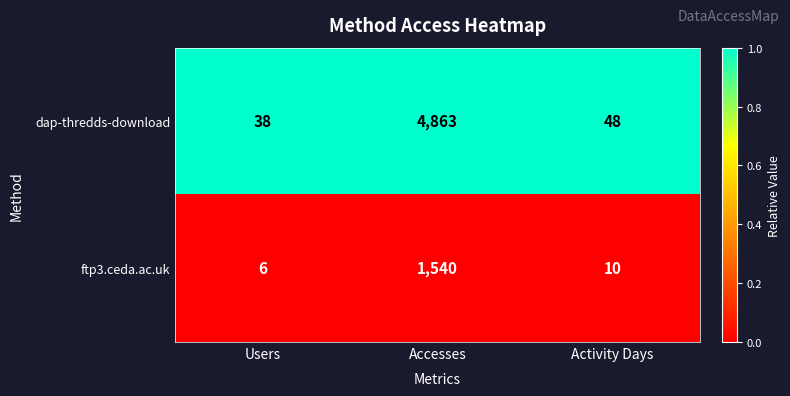

What is the smallest value displayed?

6